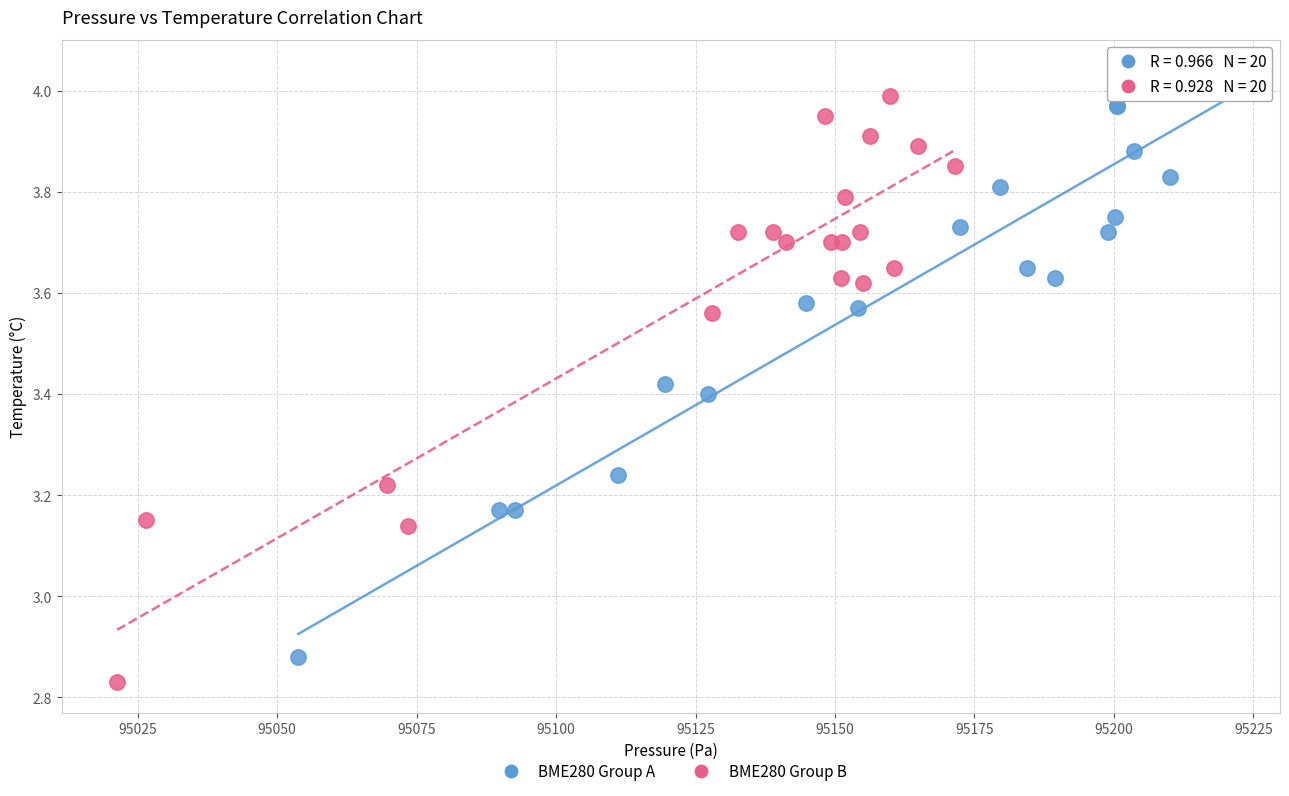

What are all the series names shown in the legend?

BME280 Group A, BME280 Group B